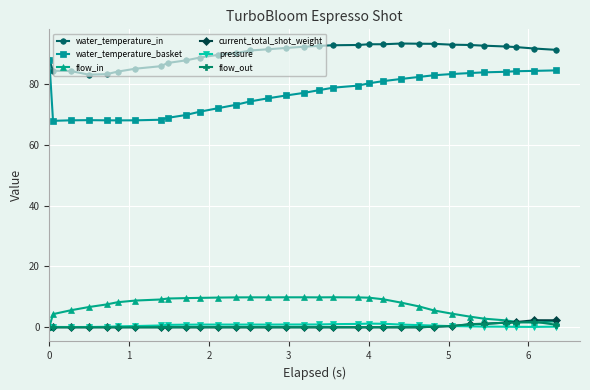

True or false: water_temperature_in and current_total_shot_weight intersect in this chart.

False